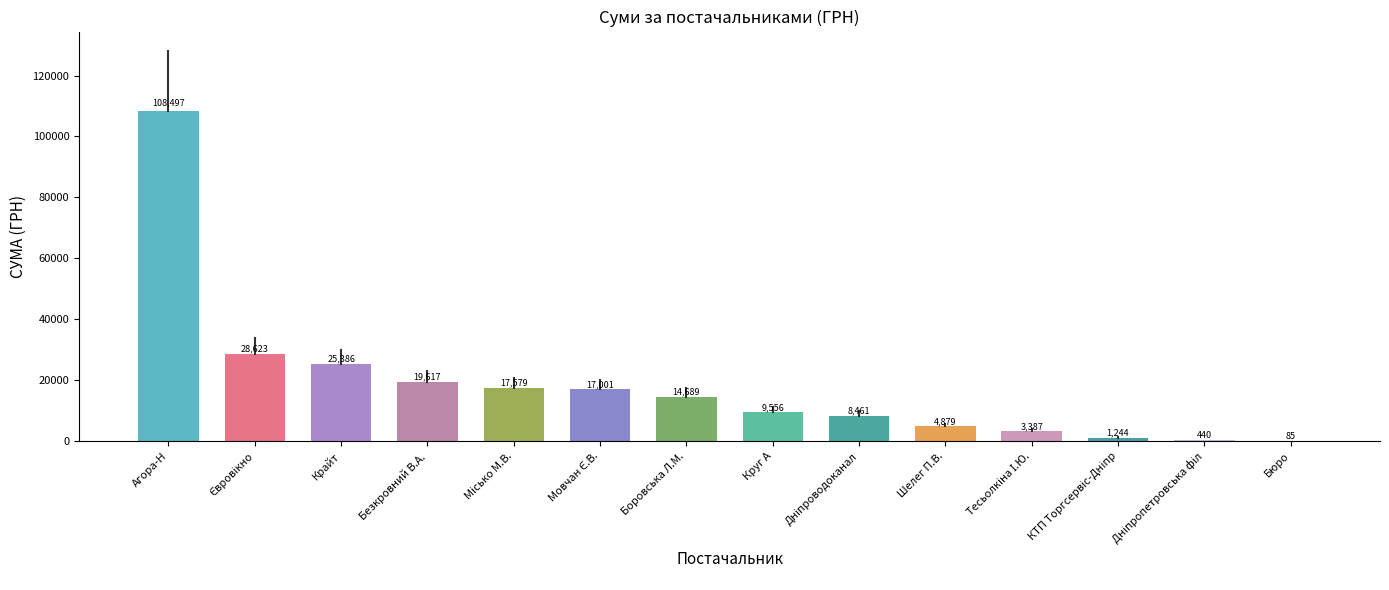

What is the maximum value shown in the chart?

108496.8